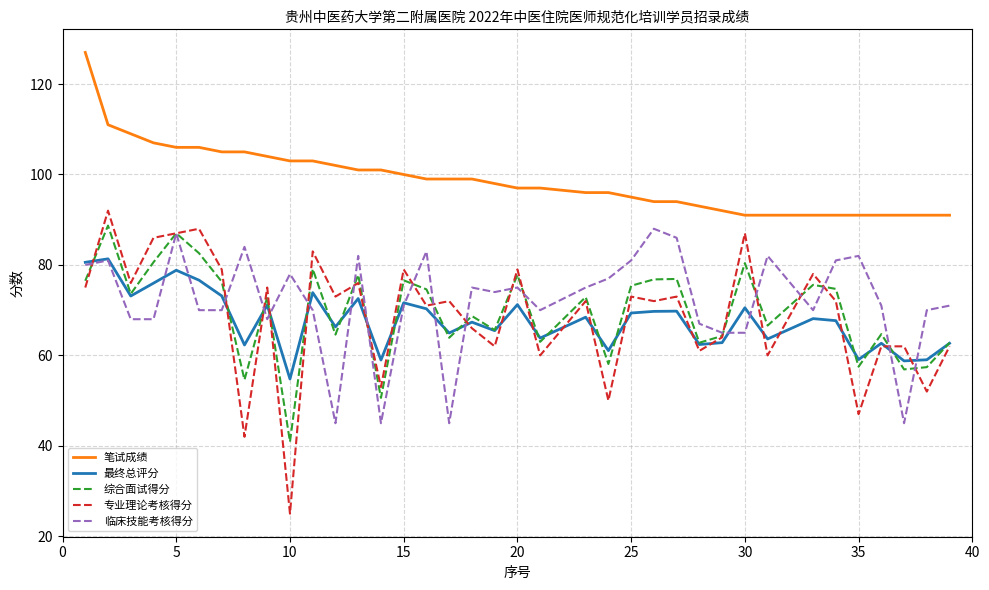

Which series has the widest spread of values?

专业理论考核得分